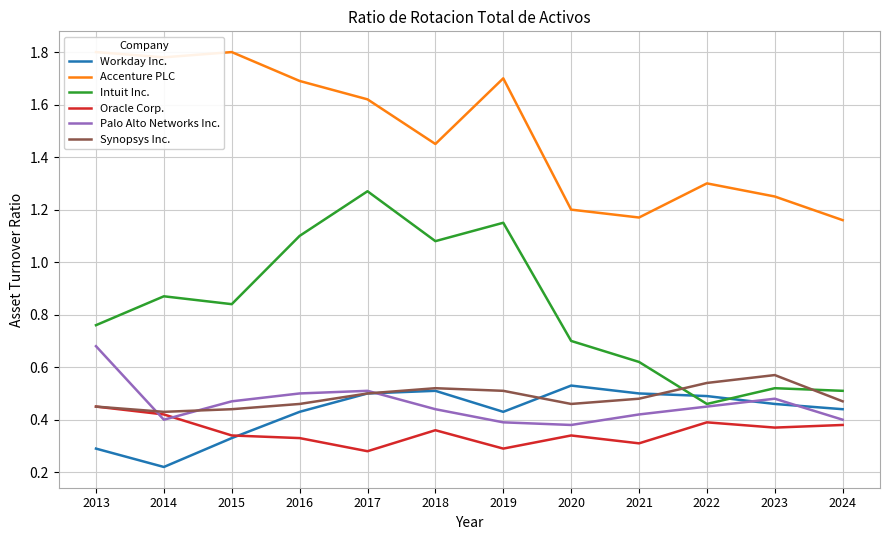

Rank the series at 2020 from highest to lowest value.

Accenture PLC, Intuit Inc., Workday Inc., Synopsys Inc., Palo Alto Networks Inc., Oracle Corp.